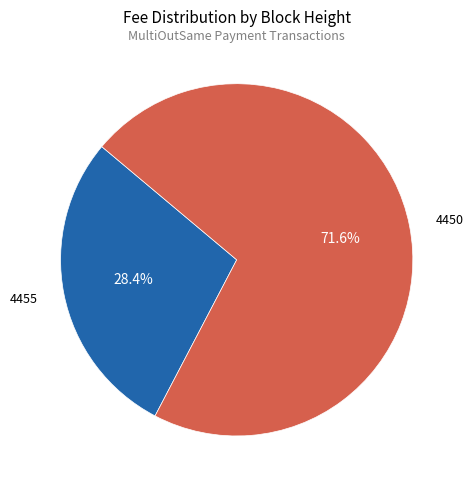

Is there any slice that represents more than half of the pie?

Yes